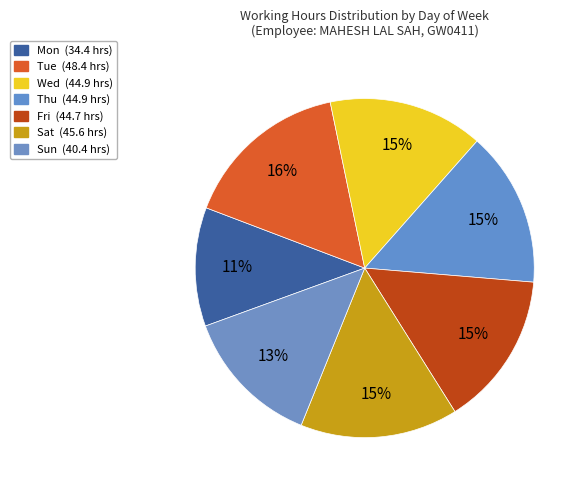

Count the number of slices in the pie.

7